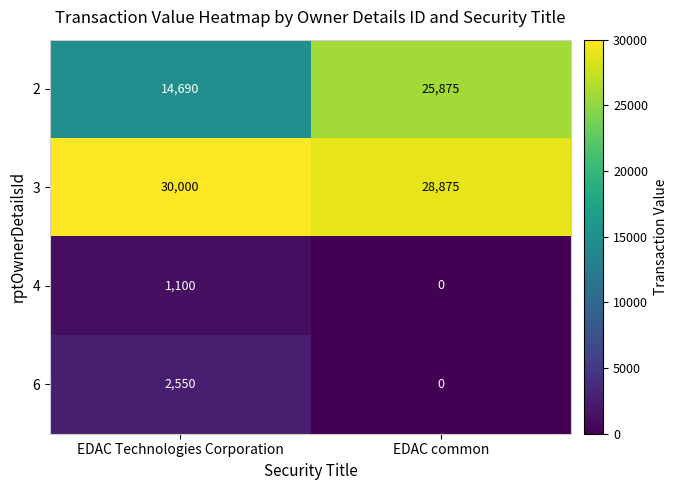

How many distinct data groups are displayed?

4